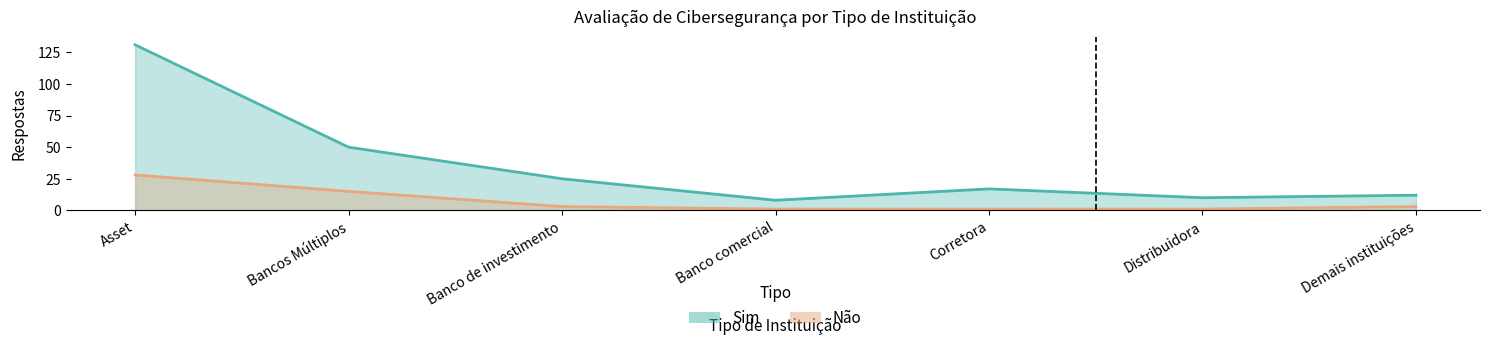

How many data points does each series have?

7